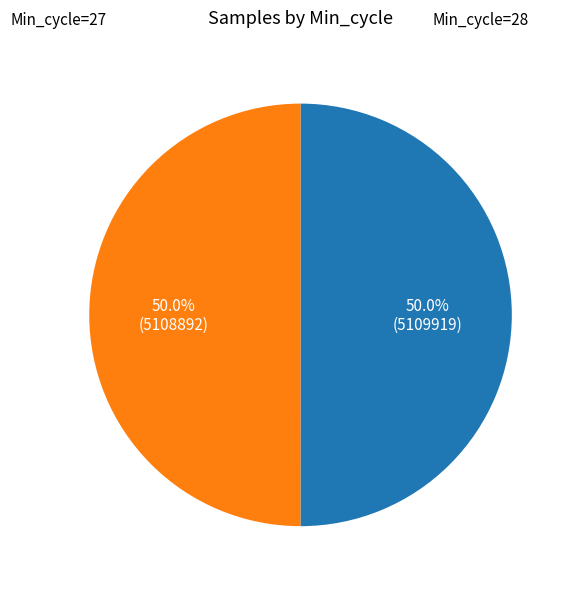

How many slices are in this pie chart?

2